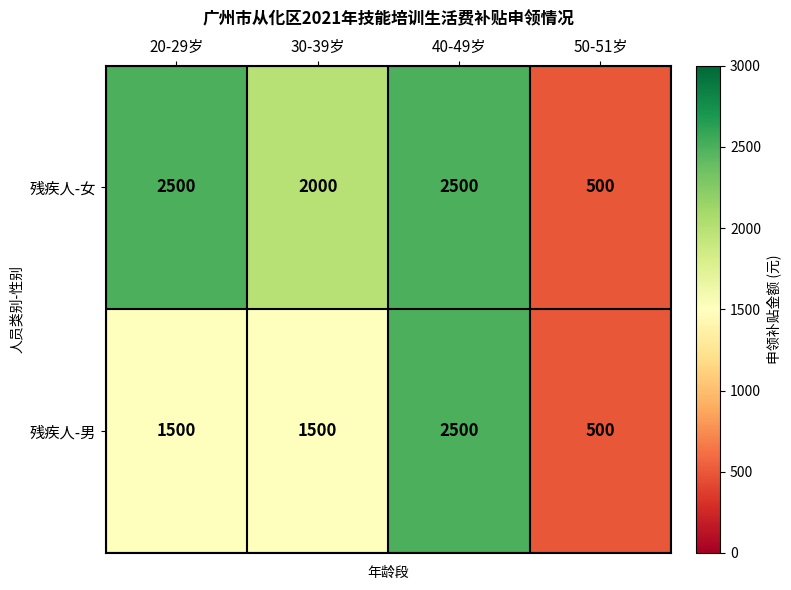

What is the smallest value displayed?

500